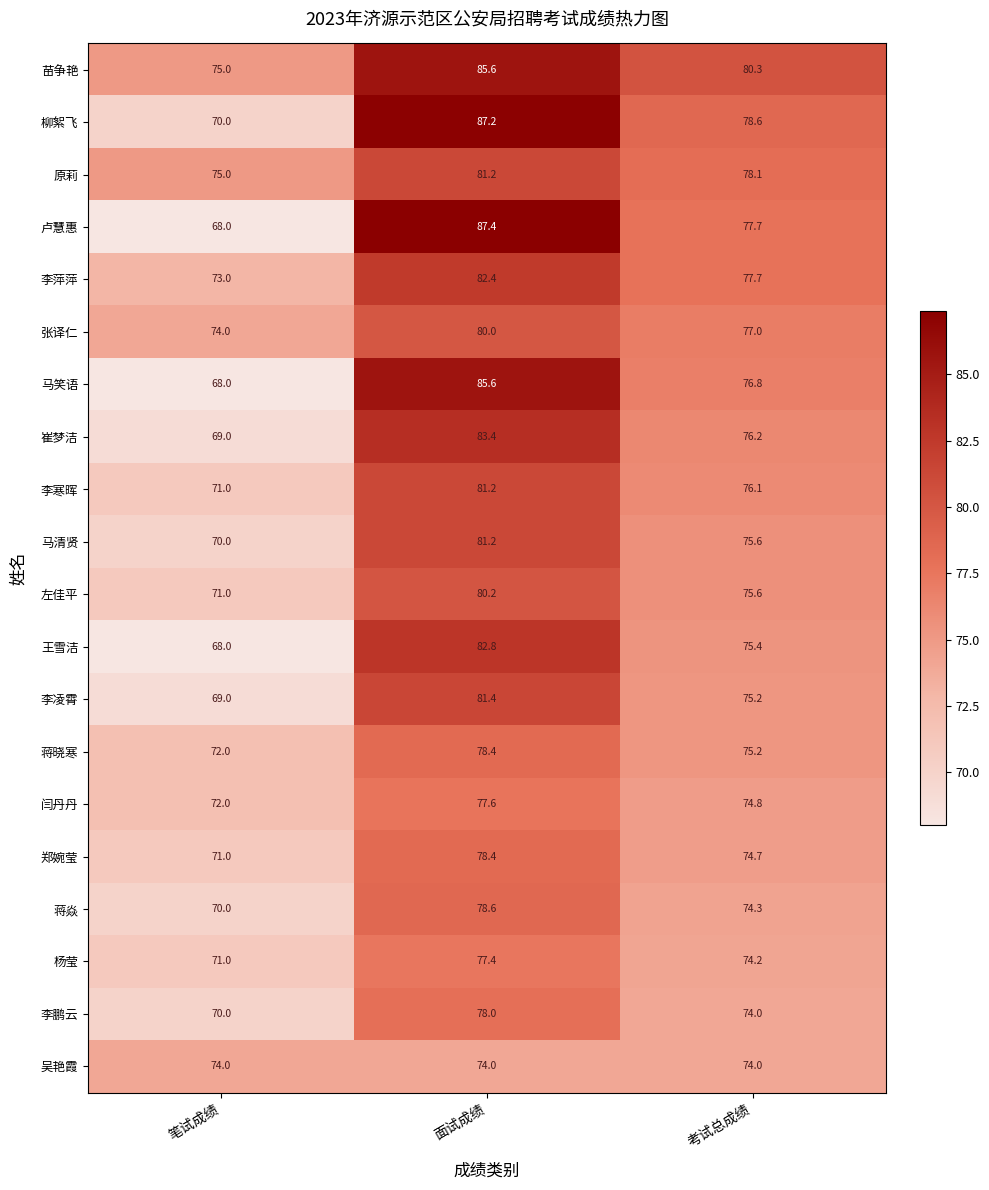

What is the smallest value displayed?

68.0